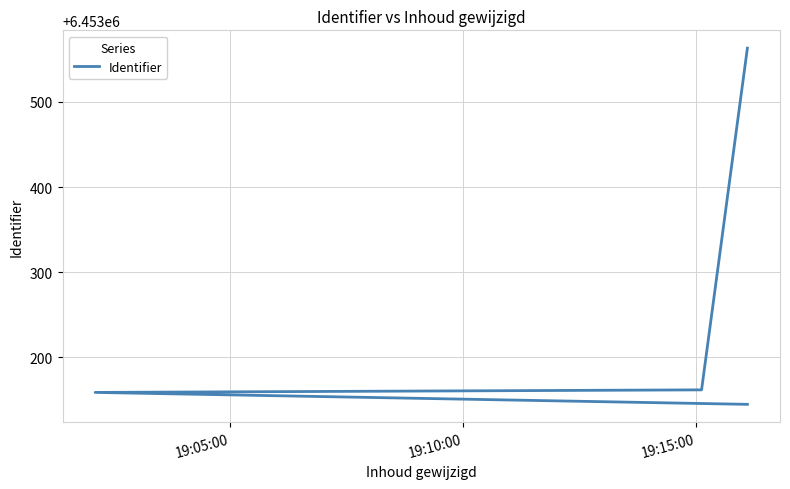

What is the difference between the maximum and minimum values?

418